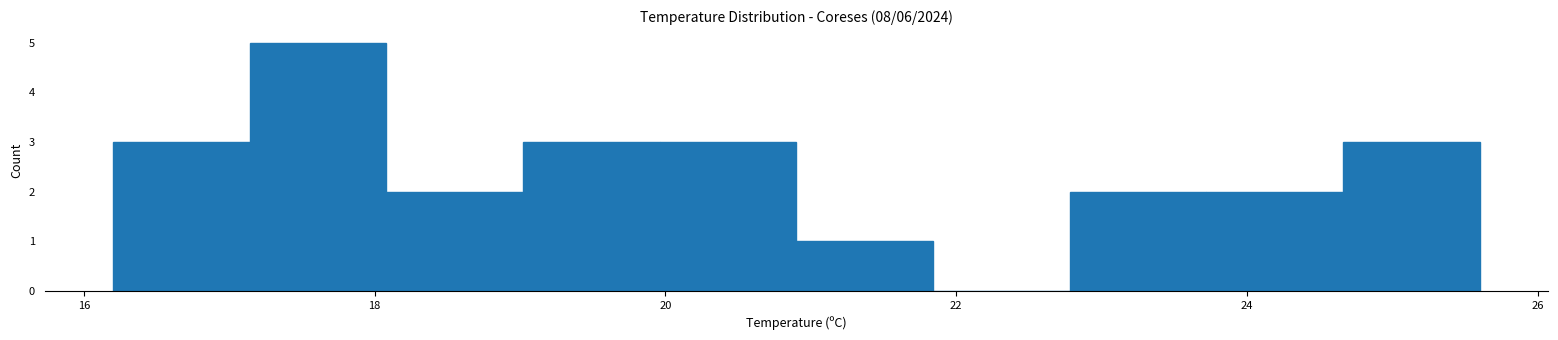

Over which range of the x-axis is the bar tallest?

17.14 to 18.08